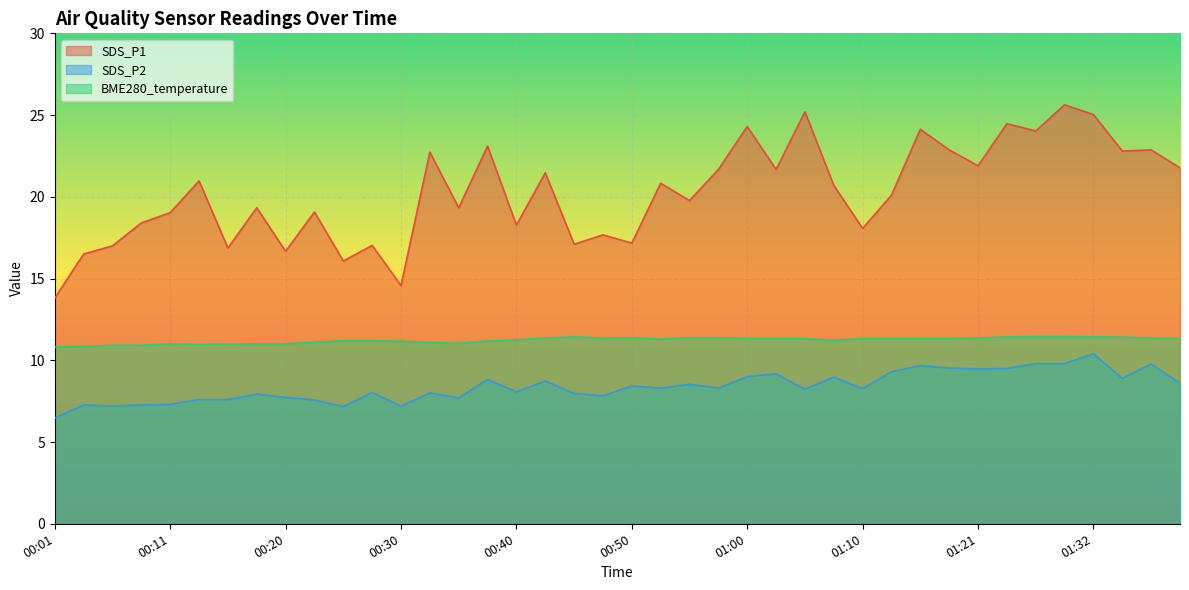

List the series in order of their peak value, highest first.

SDS_P1, BME280_temperature, SDS_P2